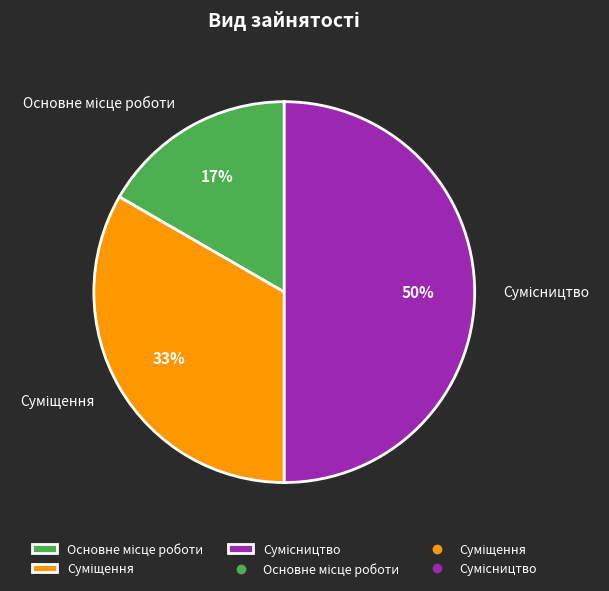

To the nearest percent, what is the difference between the largest and smallest slice percentages?

33%